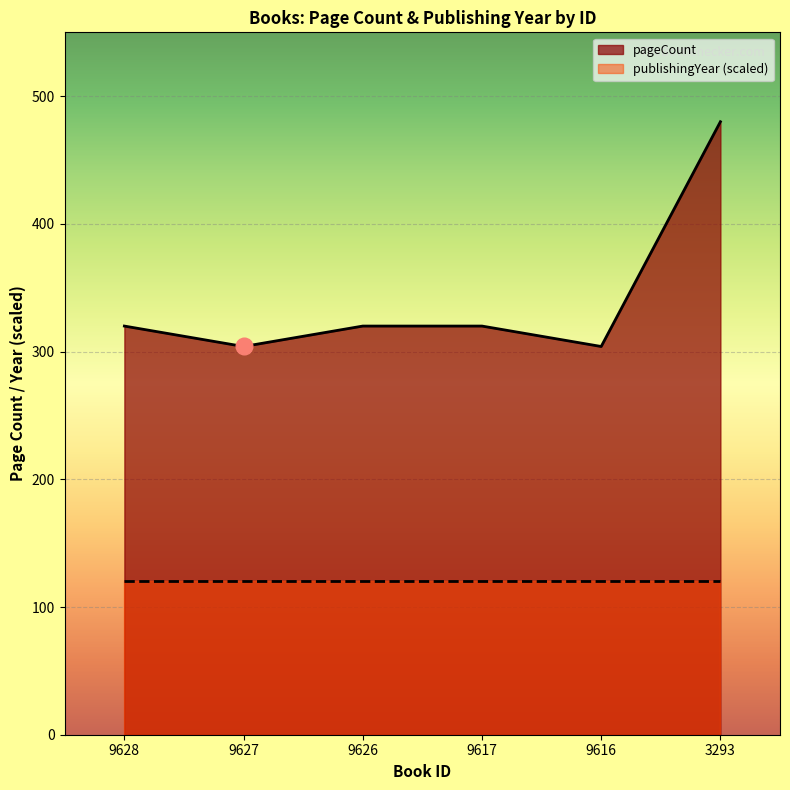

Which category has the lowest value across all series?

9627